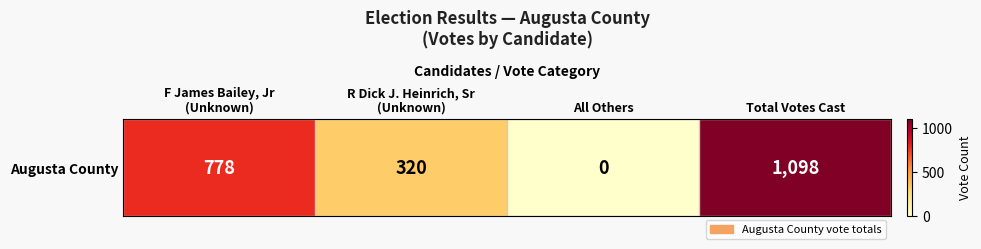

What is the change in value from All Others to Total Votes Cast?

+1098